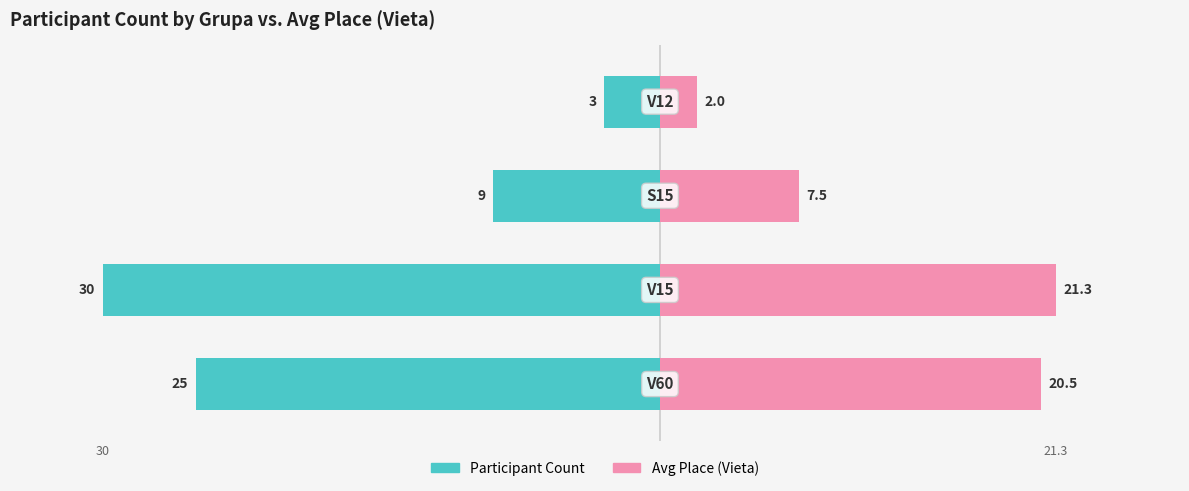

Count the number of categories in the chart.

4